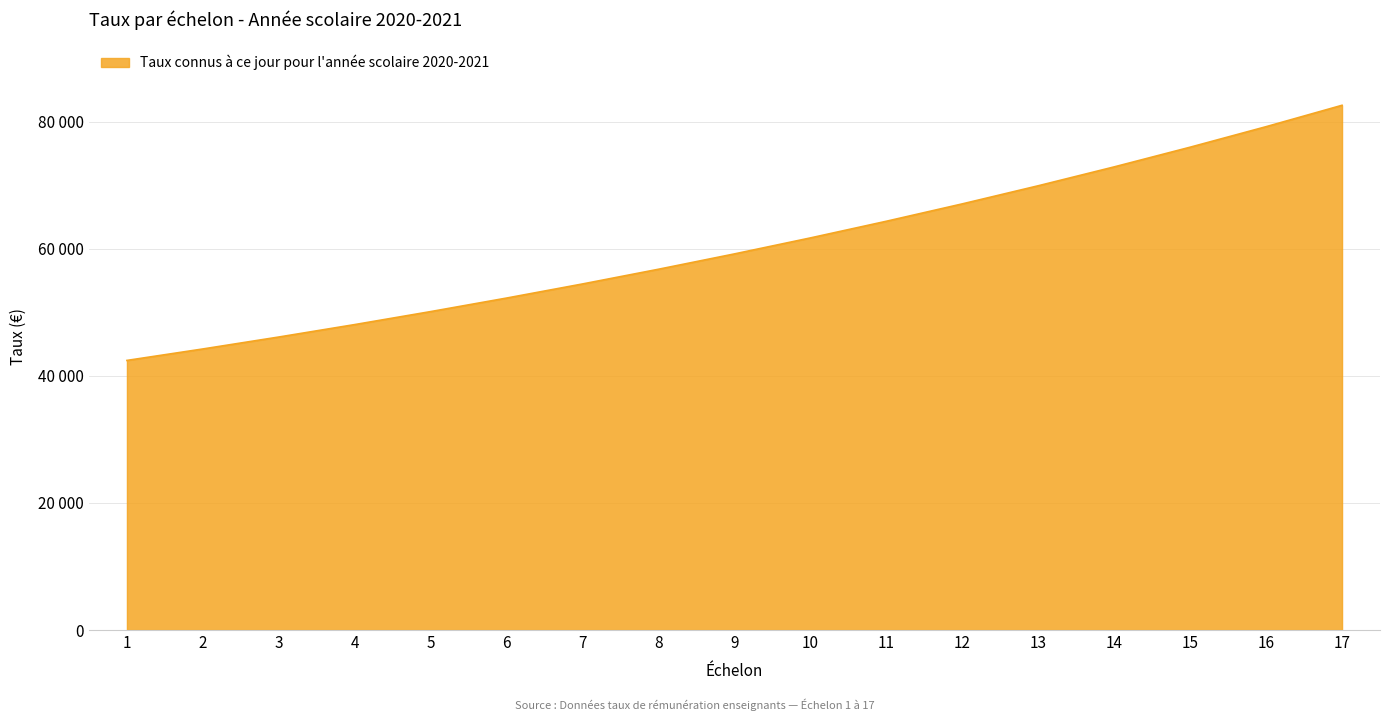

What is the difference between the maximum and minimum values?

40154